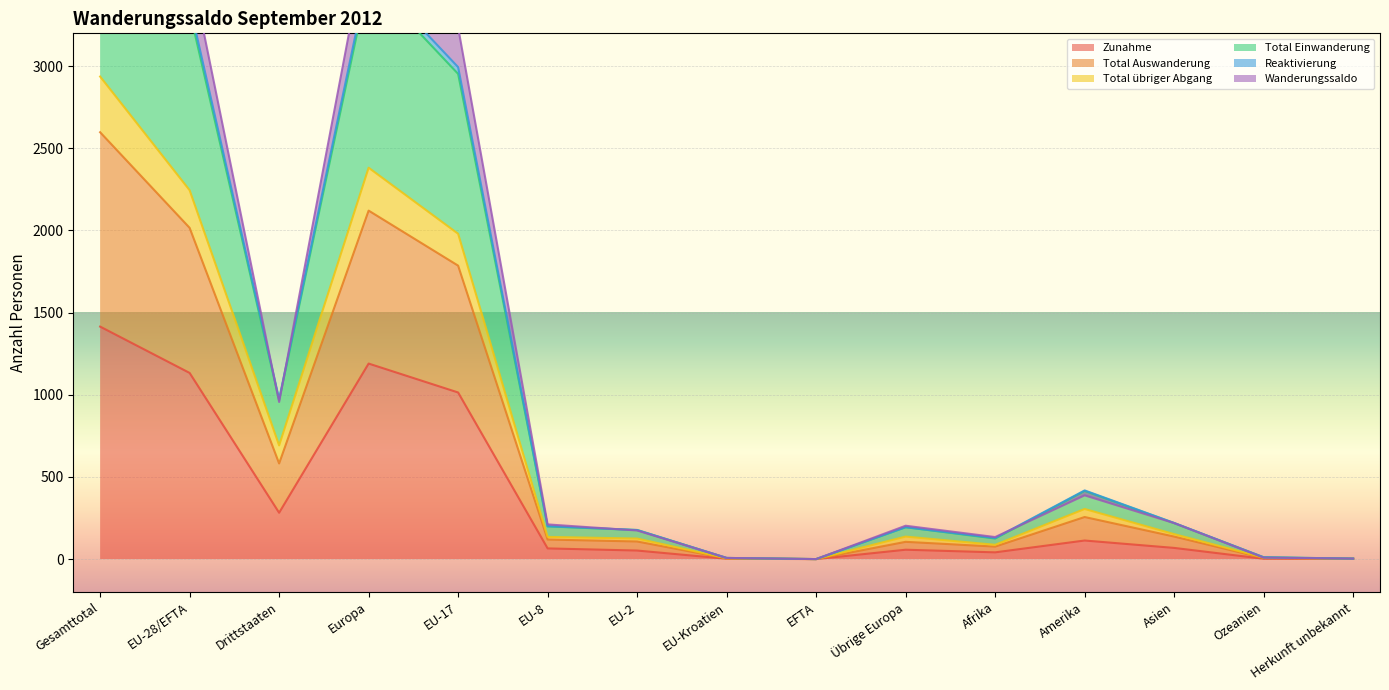

At which label is Total übriger Abgang closest to 2151?

EU-17